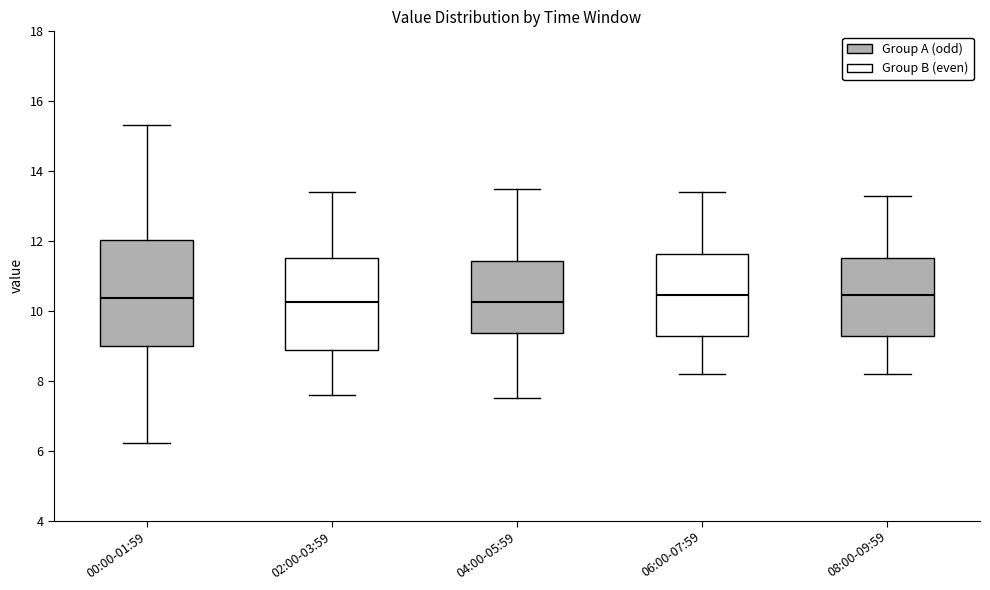

Where is the lower edge of the box for 06:00-07:59 on the y-axis? The values are not printed on the chart, so give them approximately, as read against the axis.

9.2